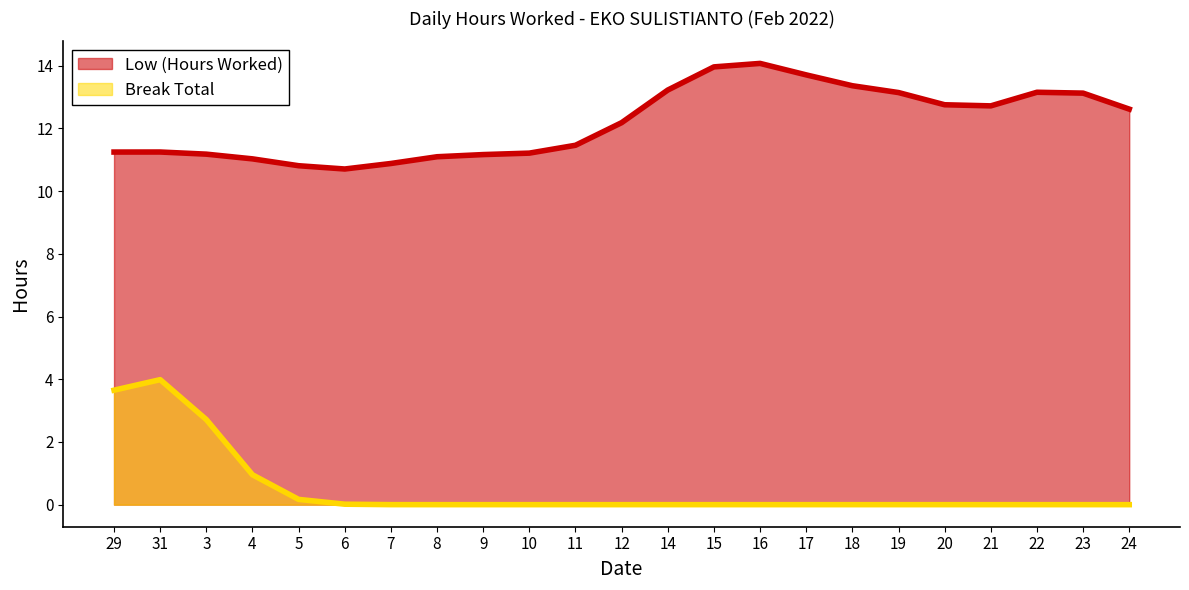

True or false: Low (Hours Worked) has more than 2 interior local peaks.

True